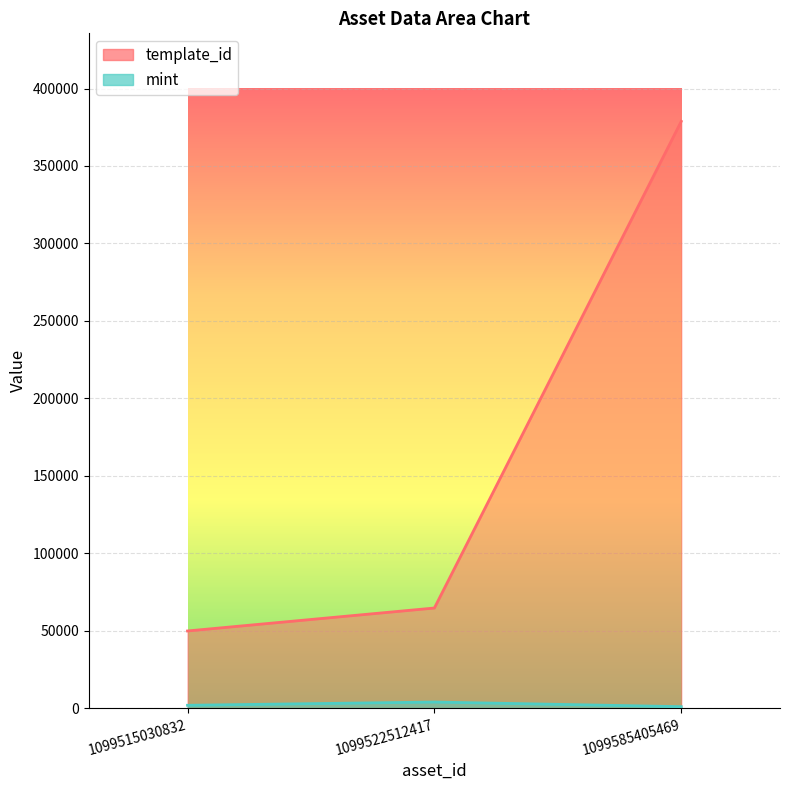

What is the spread (max minus min) of values at 1099522512417?

60692